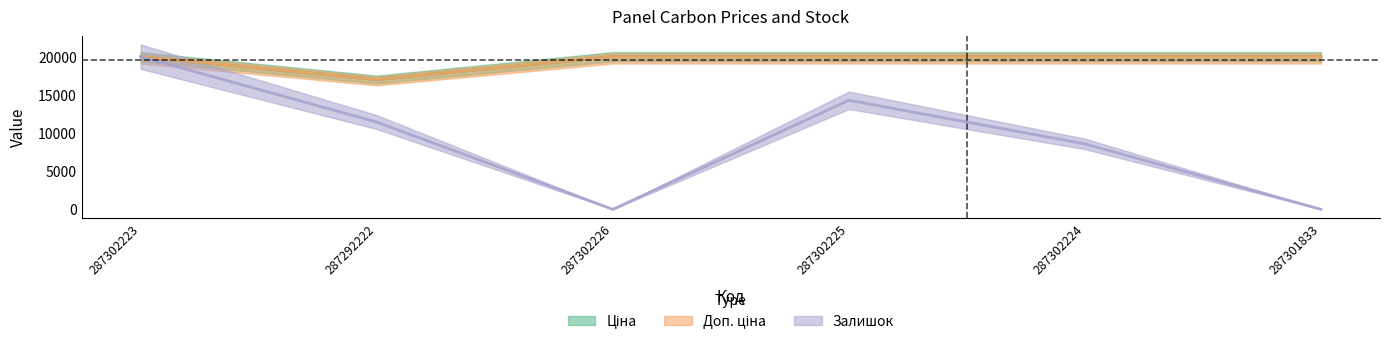

Which category has the highest value across all series?

287302223